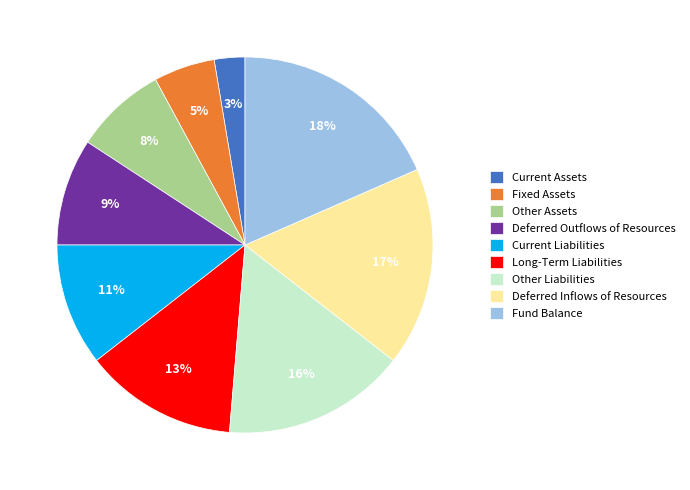

How many slices are in this pie chart?

9